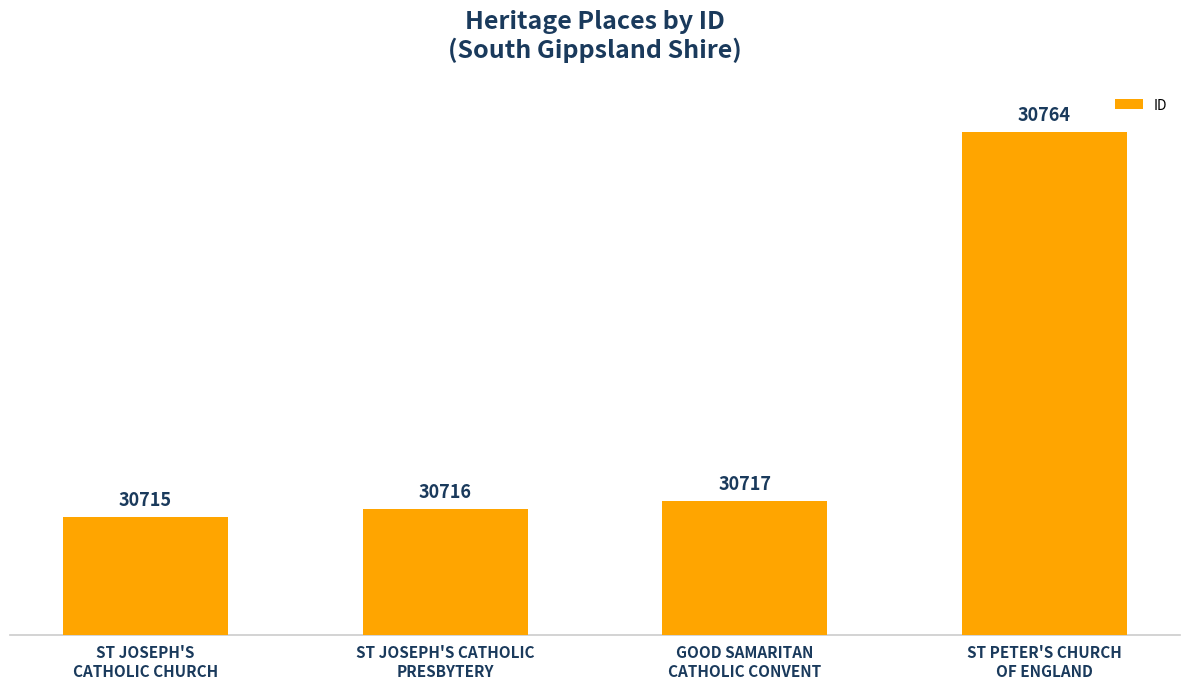

Reading left to right, what are all the values shown in this chart?

ST JOSEPH'S
CATHOLIC CHURCH=30715	ST JOSEPH'S CATHOLIC
PRESBYTERY=30716	GOOD SAMARITAN
CATHOLIC CONVENT=30717	ST PETER'S CHURCH
OF ENGLAND=30764